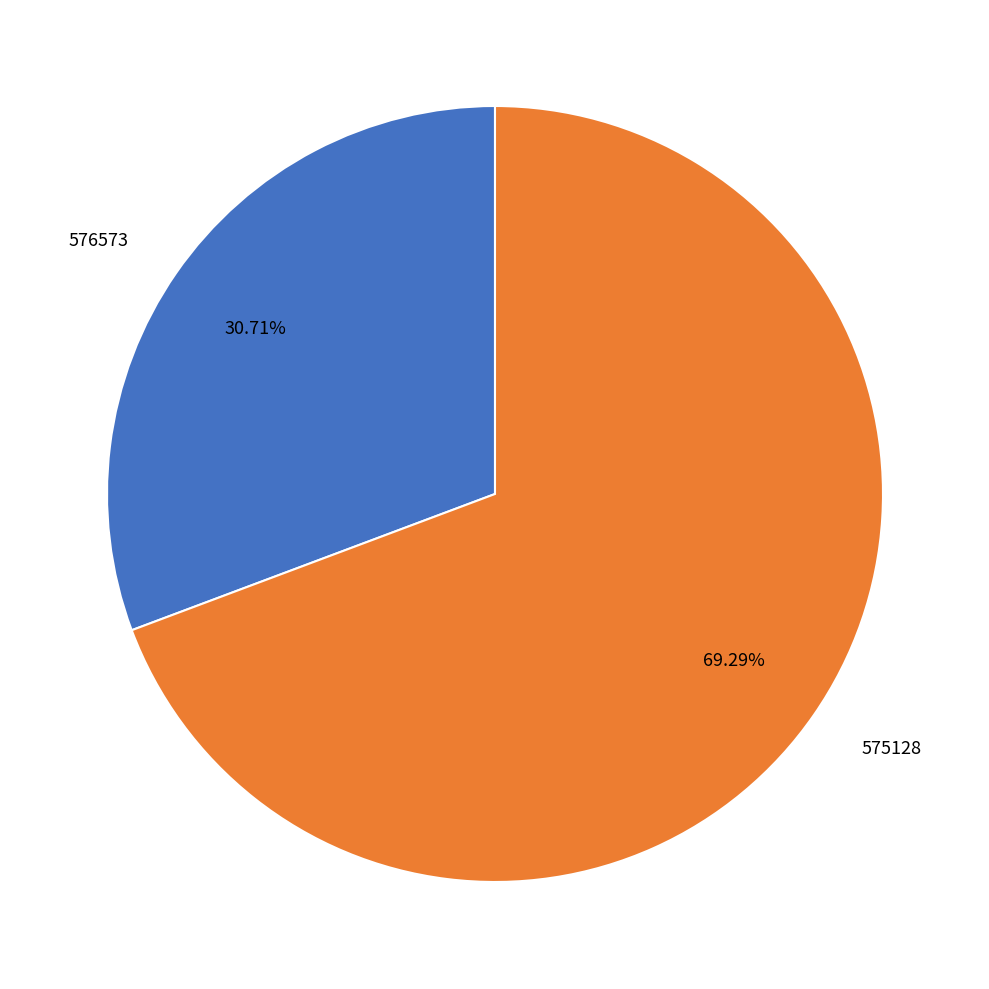

What is the ratio of the value at 575128 to the value at 576573?

2.3